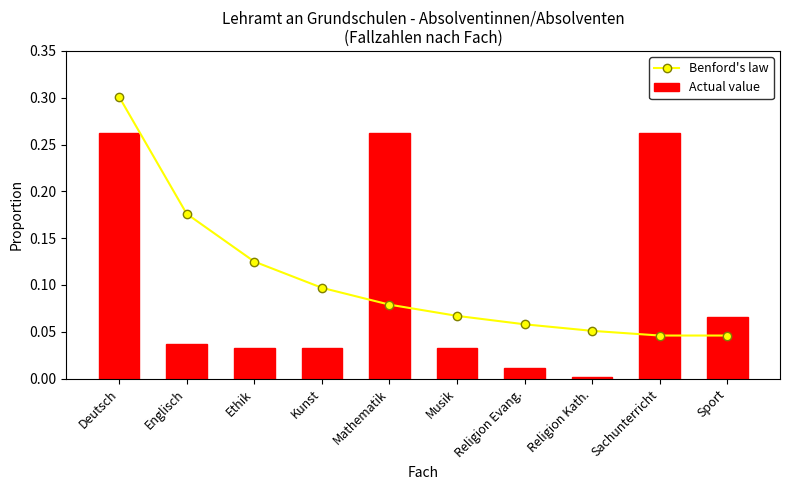

Does the chart contain any negative values?

No